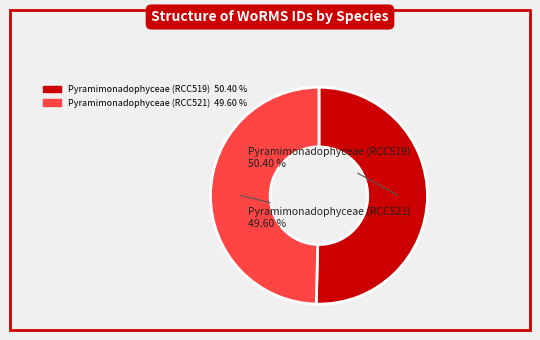

Does Pyramimonadophyceae (RCC521) represent more than half of the total?

No